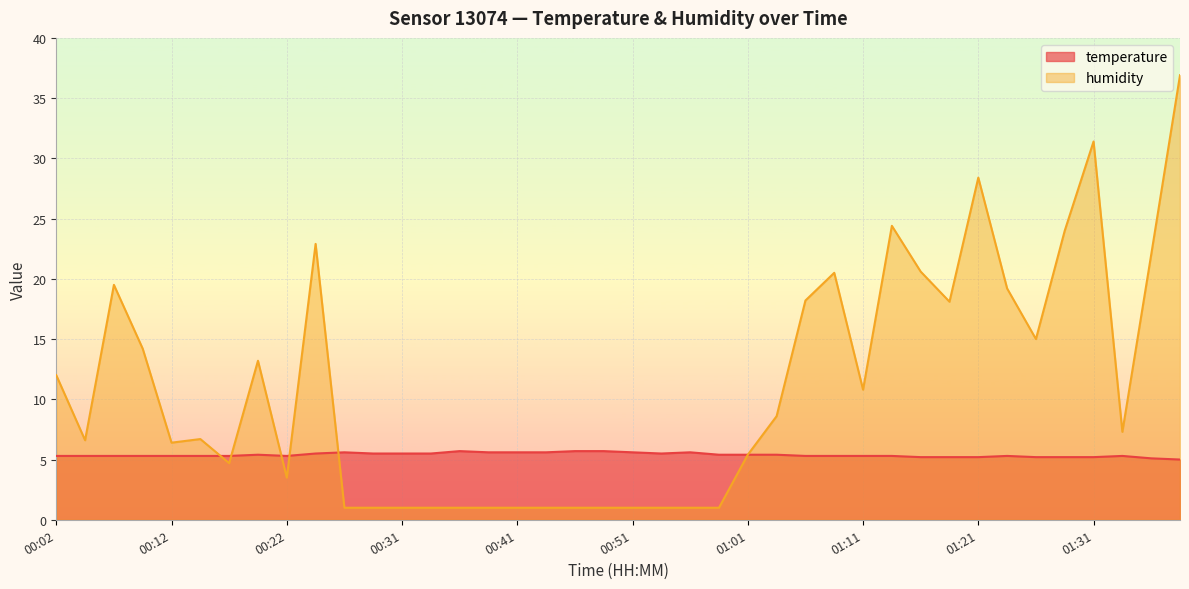

Reading left to right, extract all data points from this chart.

temperature: 5.3	5.3	5.3	5.3	5.3	5.3	5.3	5.4	5.3	5.5	5.6	5.5	5.5	5.5	5.7	5.6	5.6	5.6	5.7	5.7	5.6	5.5	5.6	5.4	5.4	5.4	5.3	5.3	5.3	5.3	5.2	5.2	5.2	5.3	5.2	5.2	5.2	5.3	5.1	5.0
humidity: 12.0	6.6	19.5	14.2	6.4	6.7	4.7	13.2	3.5	22.9	1.0	1.0	1.0	1.0	1.0	1.0	1.0	1.0	1.0	1.0	1.0	1.0	1.0	1.0	5.4	8.6	18.2	20.5	10.8	24.4	20.6	18.1	28.4	19.2	15.0	24.0	31.4	7.3	22.0	36.9